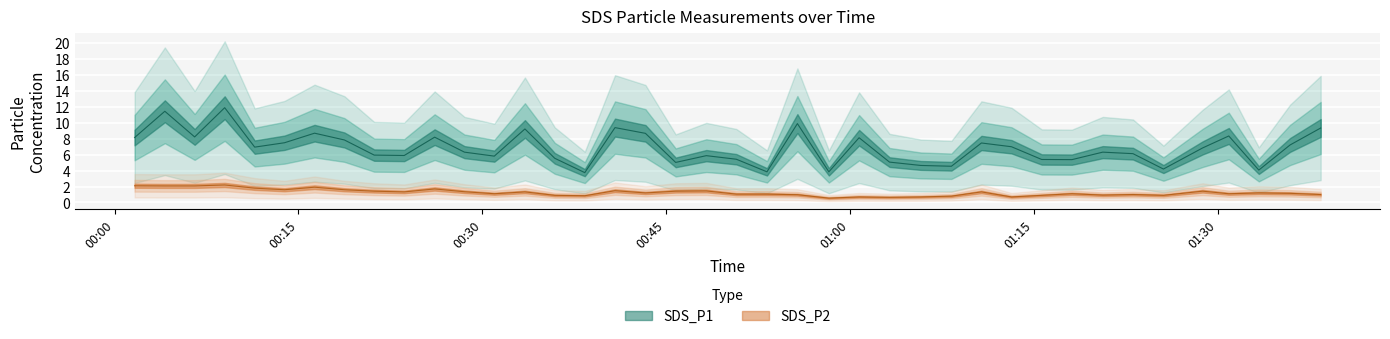

Between 2023/10/04 00:43:19 and 2023/10/04 01:38:25, which series saw the biggest shift?

SDS_P1